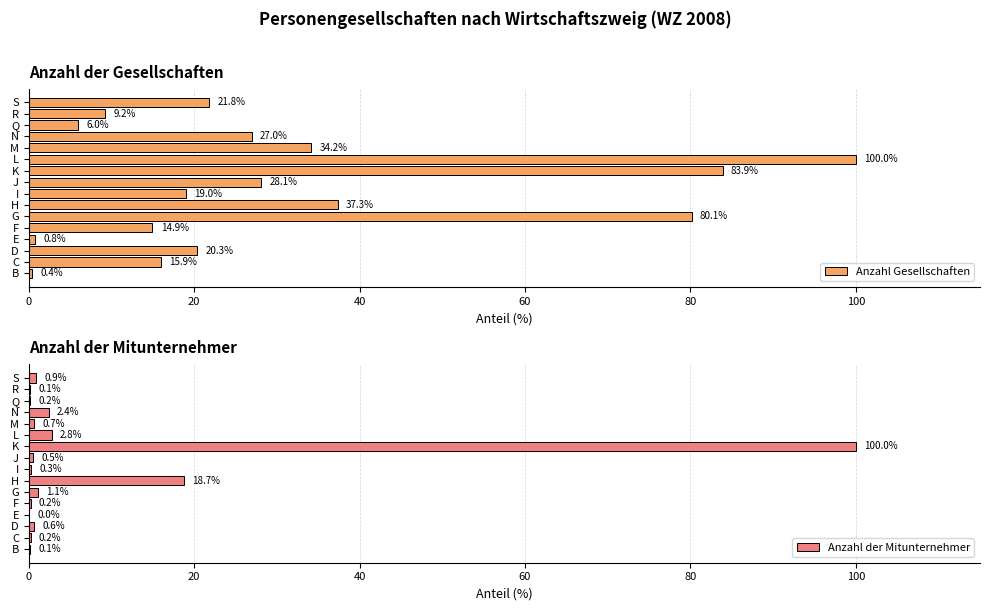

List the series in order of their overall mean, lowest first.

Anzahl der Mitunternehmer, Anzahl Gesellschaften